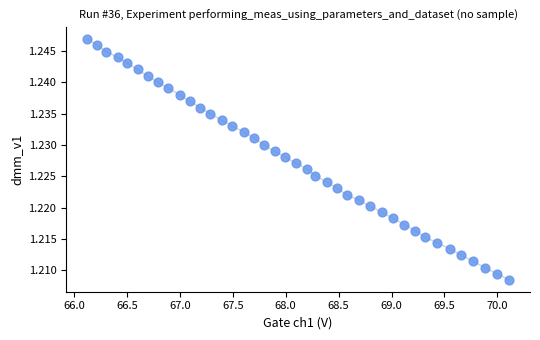

What is the range of X values (max minus min)?

4.0